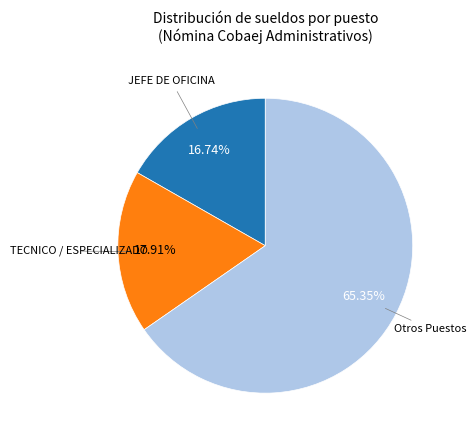

Between Otros Puestos and JEFE DE OFICINA, which is larger?

Otros Puestos